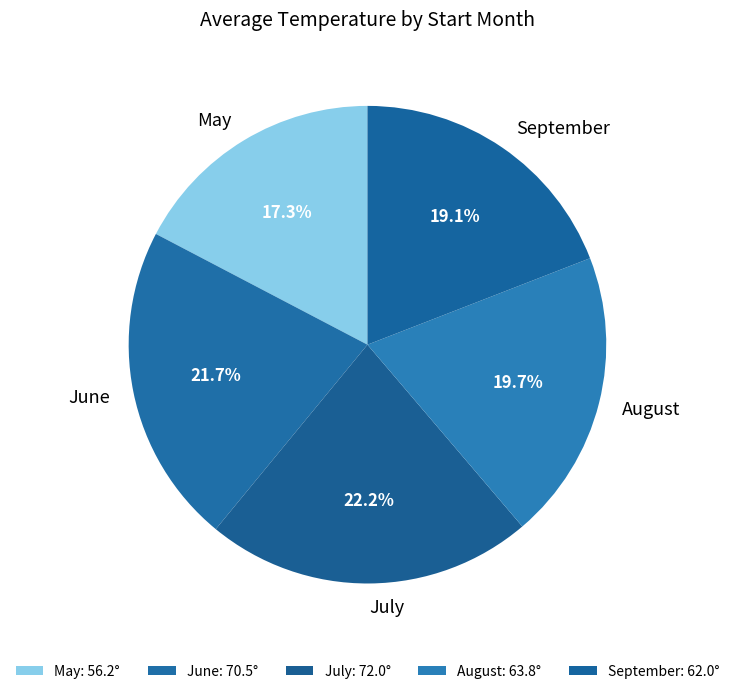

What is the ratio of the value at September to the value at July?

0.9